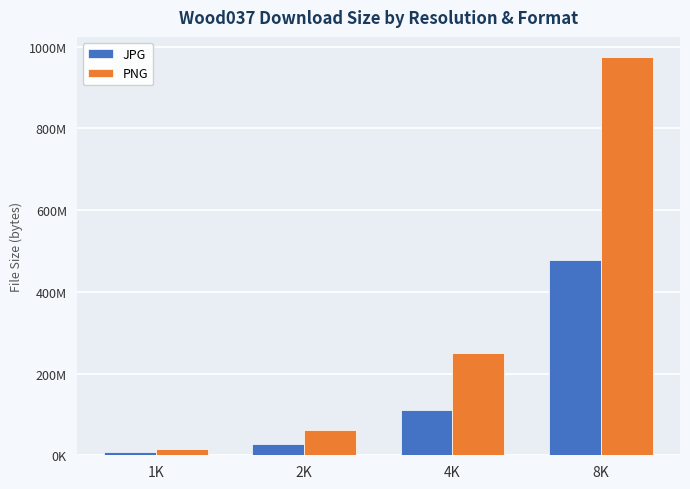

What are all the series names shown in the legend?

JPG, PNG